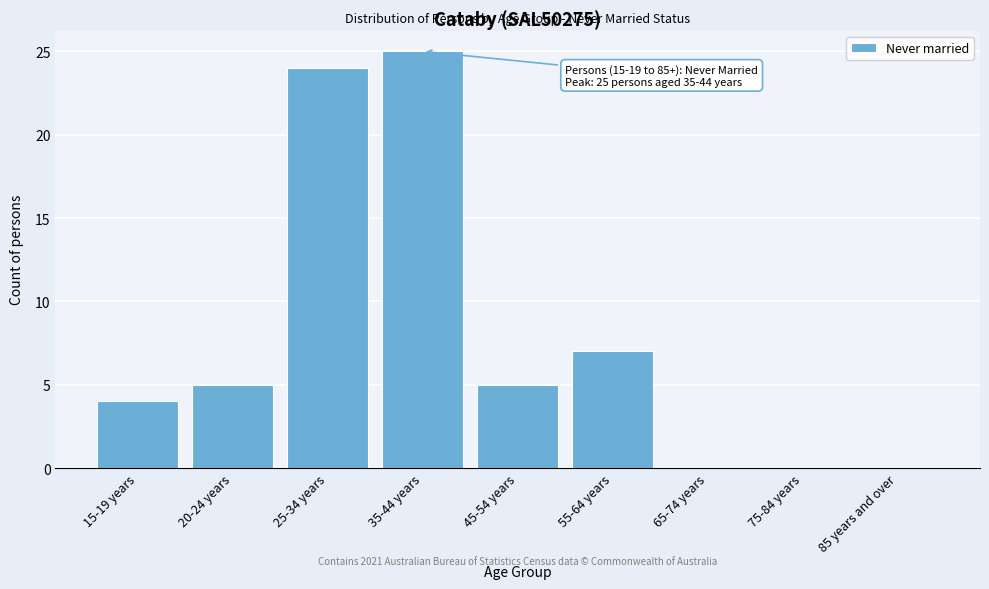

Reading left to right, transcribe all the data shown in this chart.

15-19 years=4	20-24 years=5	25-34 years=24	35-44 years=25	45-54 years=5	55-64 years=7	65-74 years=0	75-84 years=0	85 years and over=0